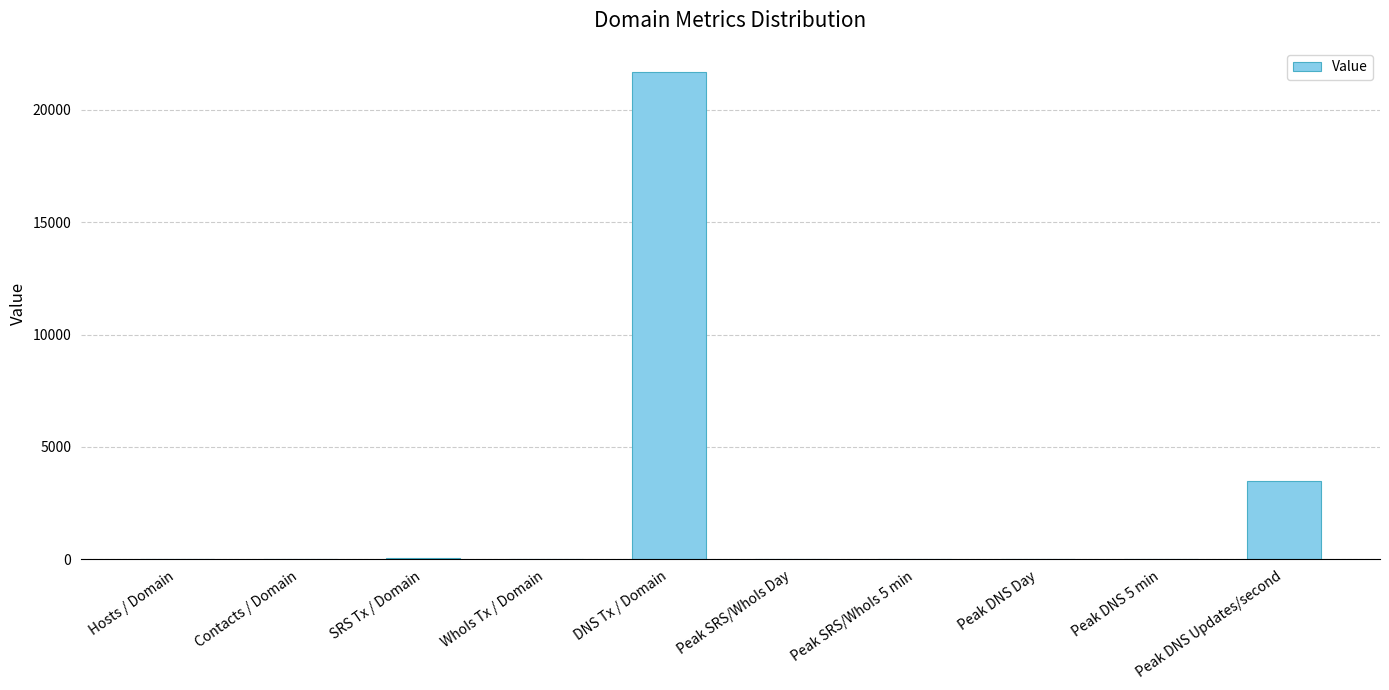

Count the number of data series in this chart.

1